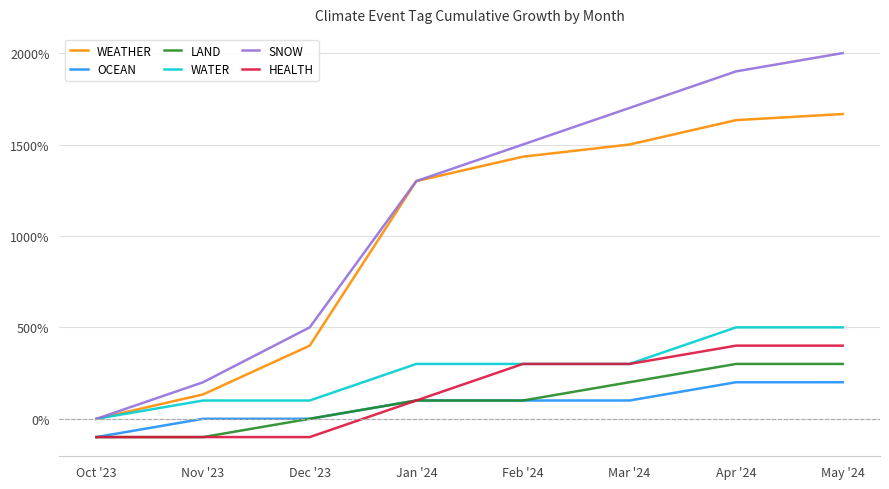

What is the difference between the second highest and second lowest values in the OCEAN series?

200.0